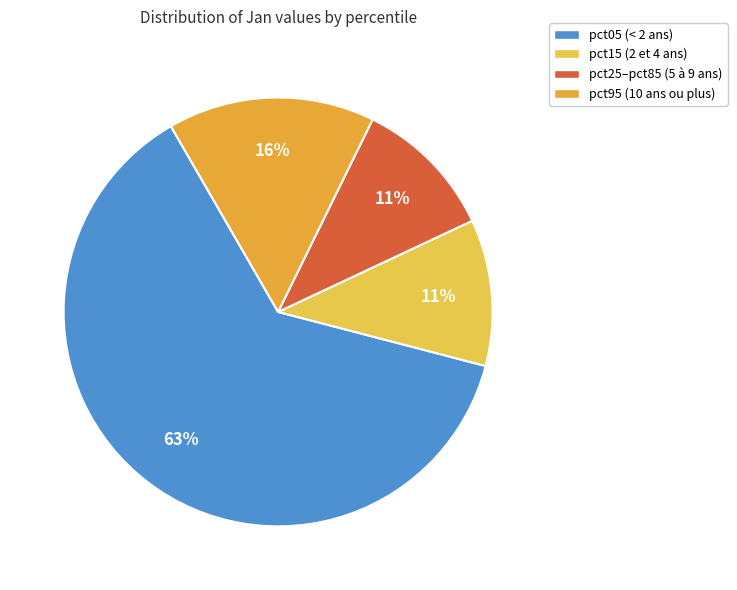

How many segments does this pie chart have?

4